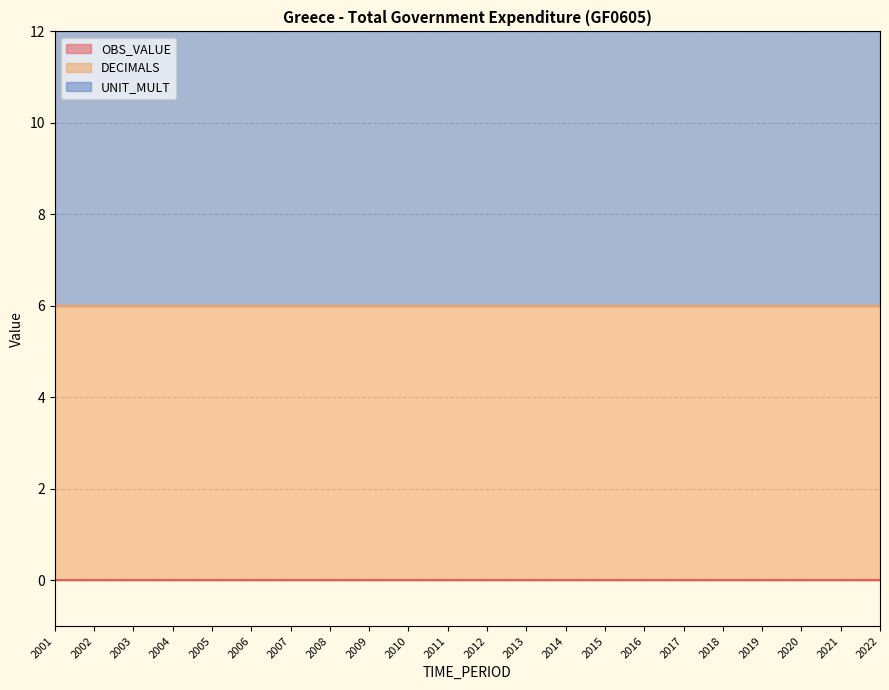

True or false: DECIMALS has a value of 3 at 2007.

False